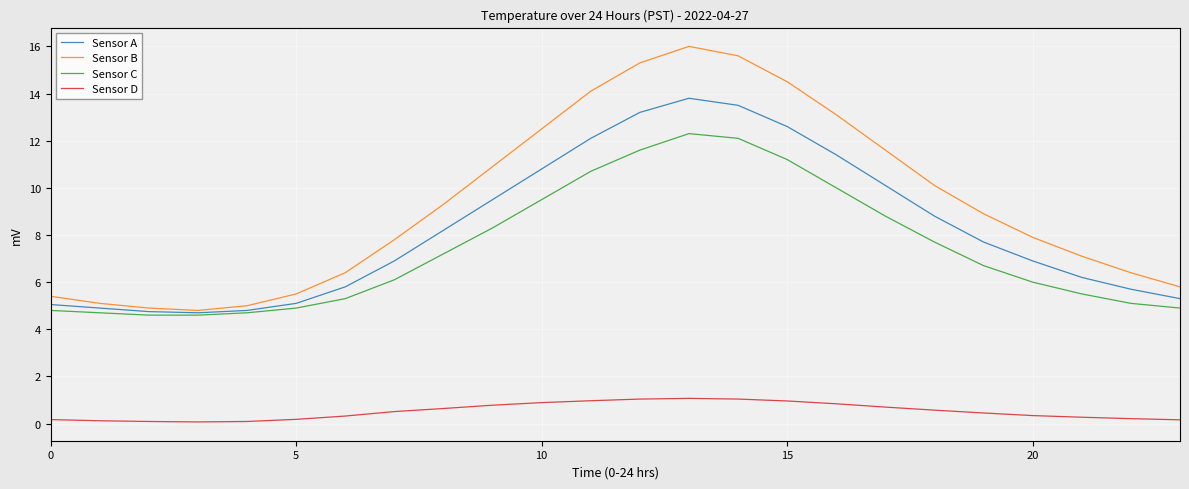

Which series has the largest range (max minus min)?

Sensor B